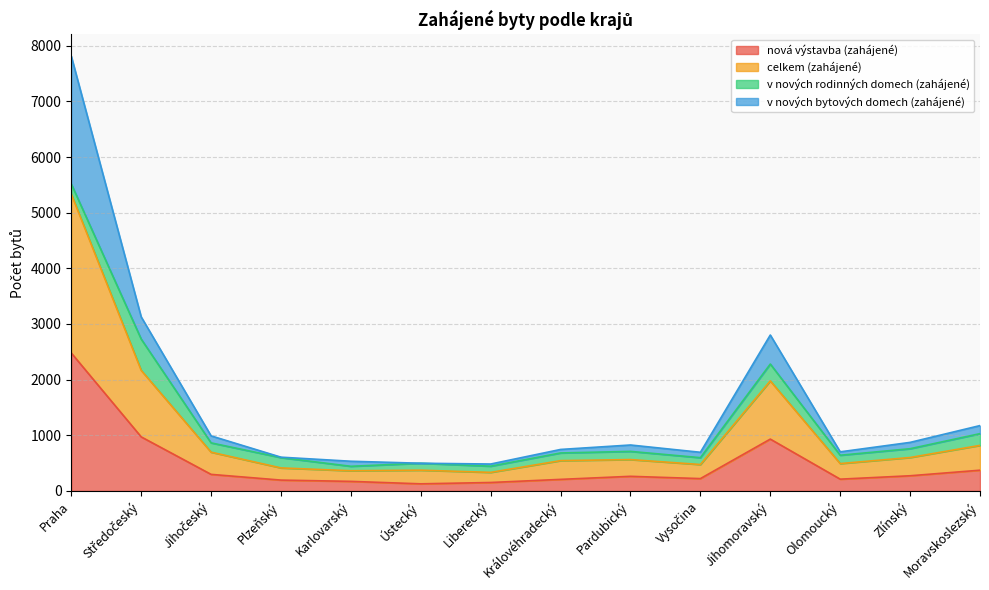

What is the highest value of the nová výstavba (zahájené) series?

2479